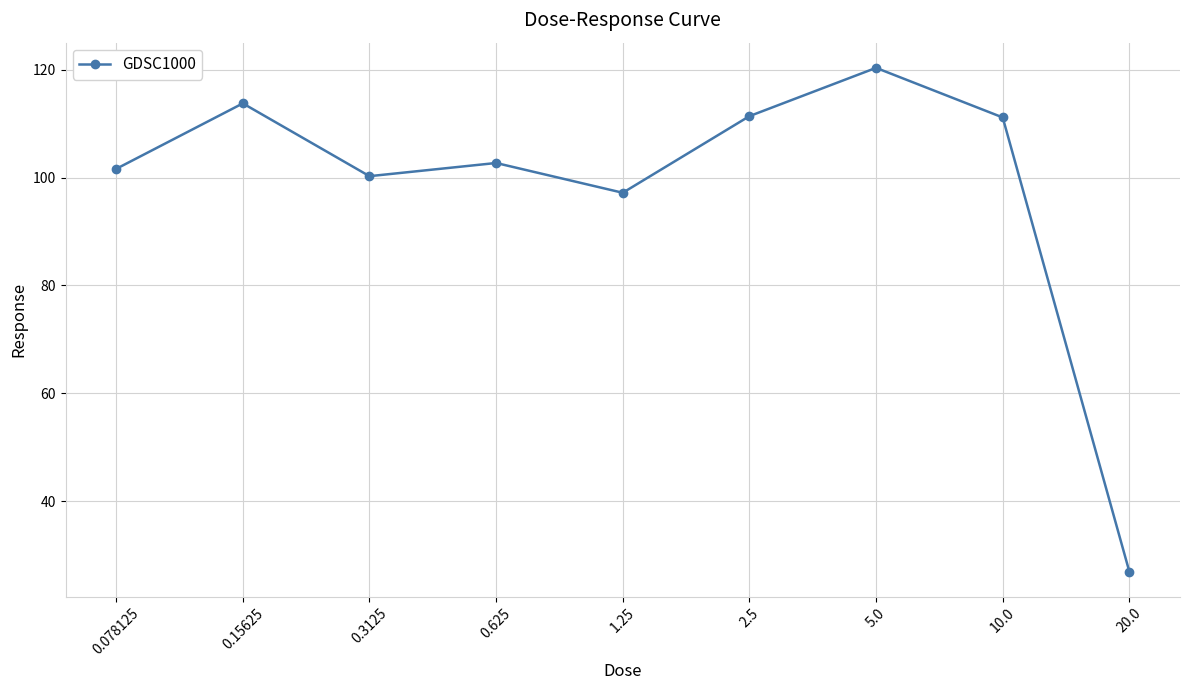

What is the minimum value shown in the chart?

27.0